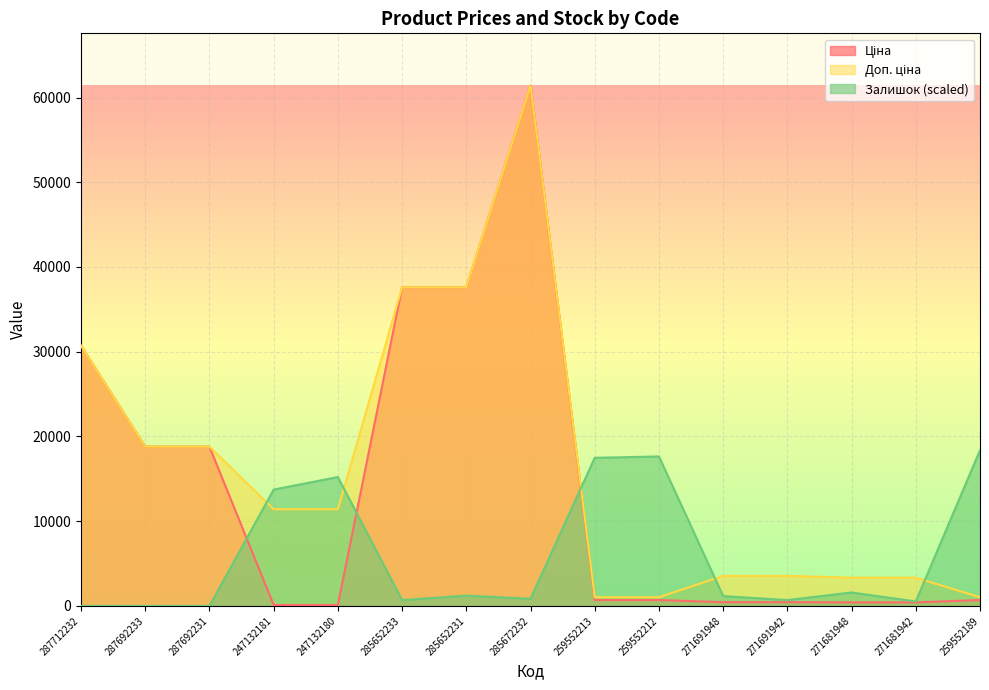

In Ціна, how many points are higher than both neighbors (excluding endpoints)?

1